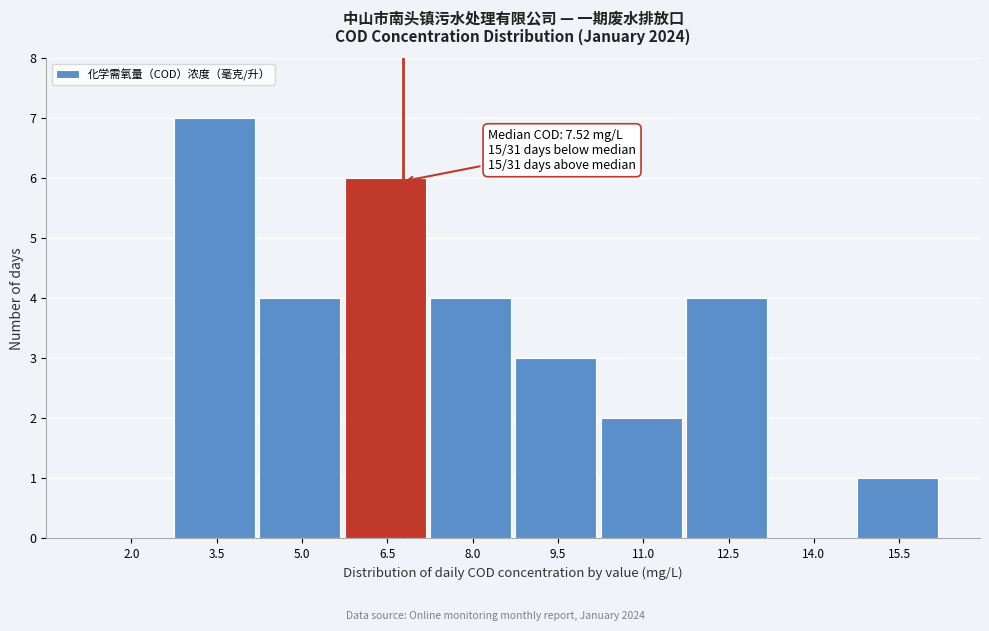

Reading left to right, what are all the values shown in this chart?

2.0=0	3.5=7	5.0=4	6.5=6	8.0=4	9.5=3	11.0=2	12.5=4	14.0=0	15.5=1